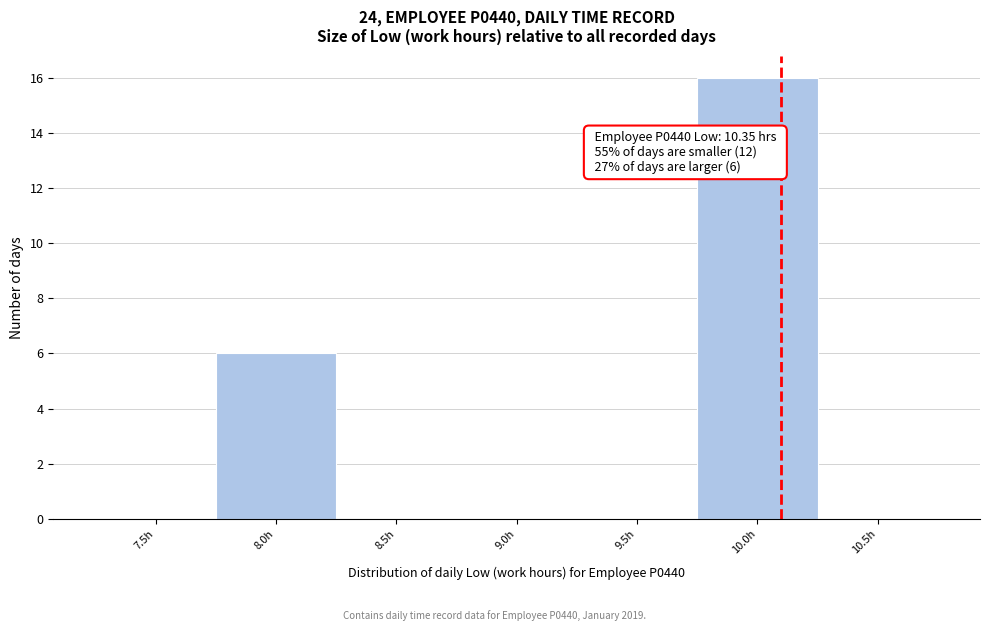

Reading left to right, what are all the values shown in this chart?

7.5h=0	8.0h=6	8.5h=0	9.0h=0	9.5h=0	10.0h=16	10.5h=0